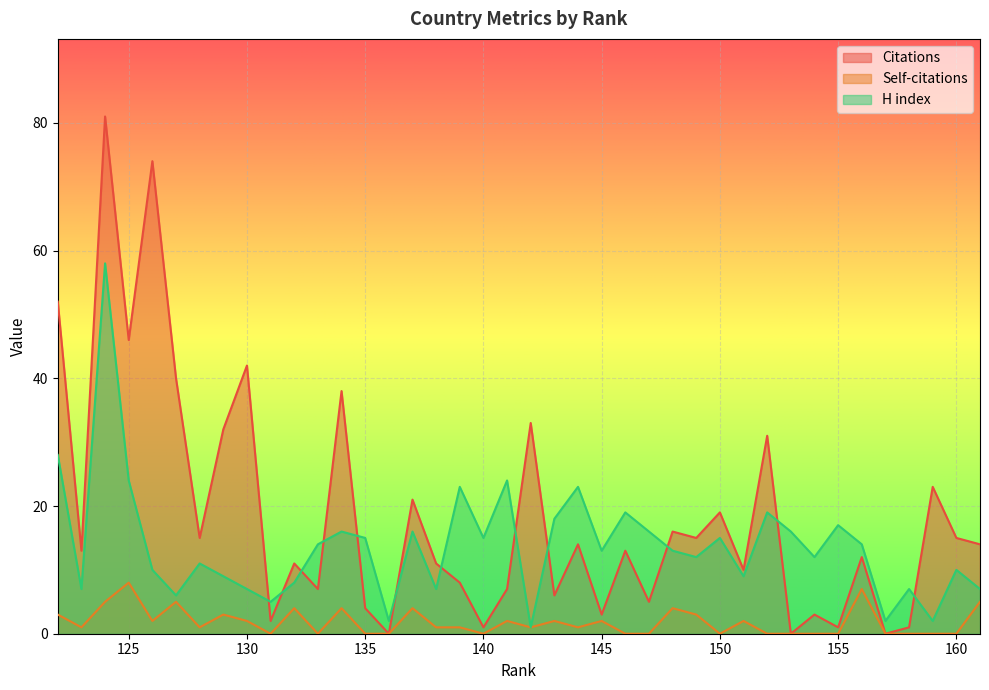

True or false: Self-citations has more than 1 points higher than both neighbors.

True